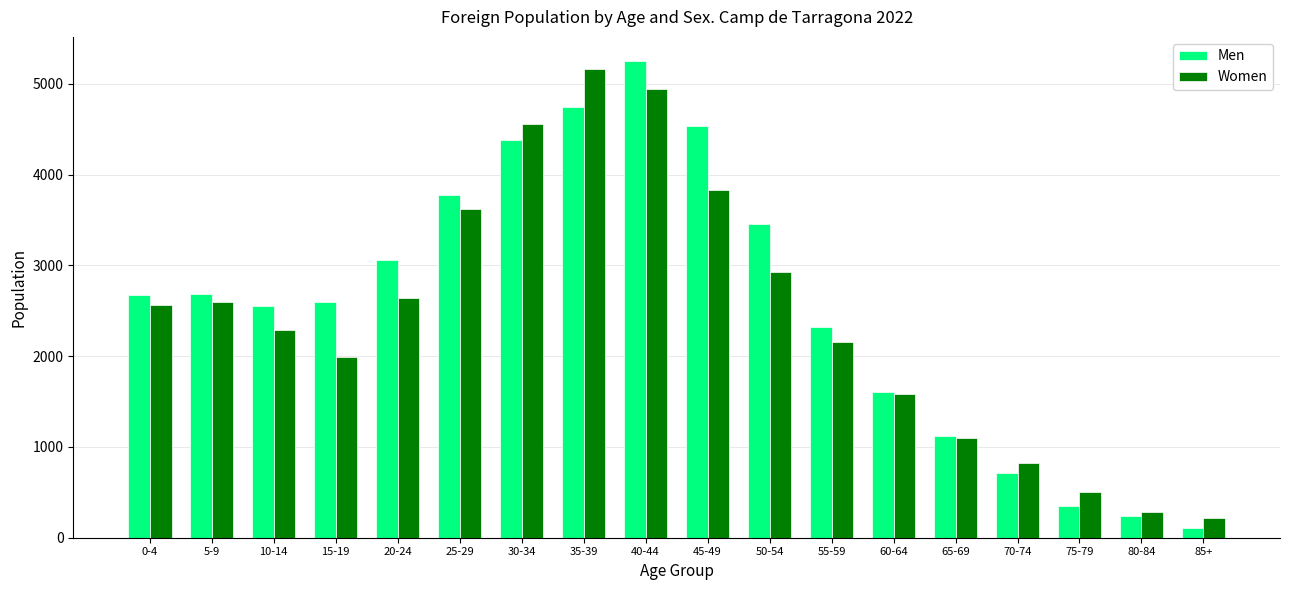

What is the value of the Women bar at the 4th from the left?

1986